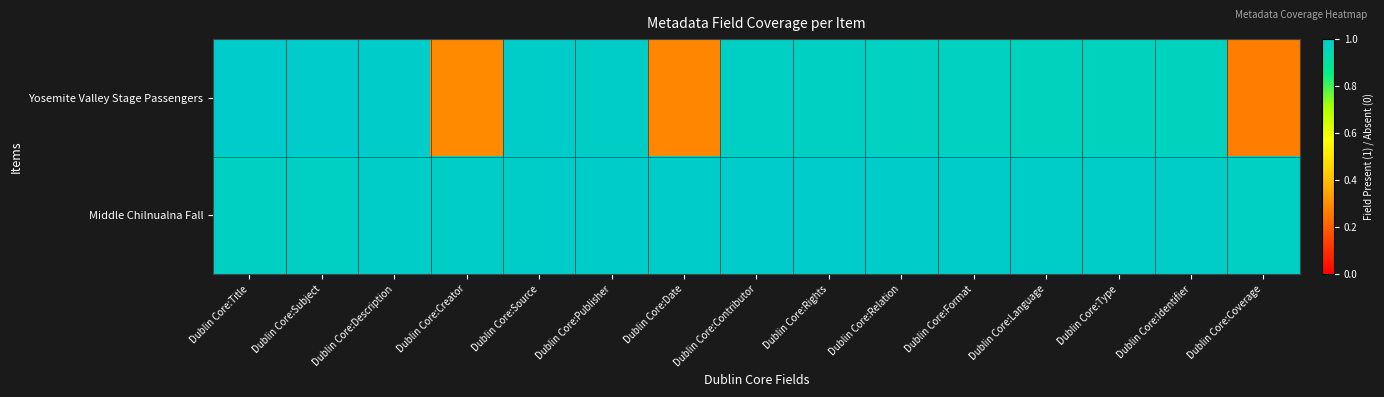

Rank the series at Dublin Core:Rights from highest to lowest value.

Middle Chilnualna Fall, Yosemite Valley Stage Passengers